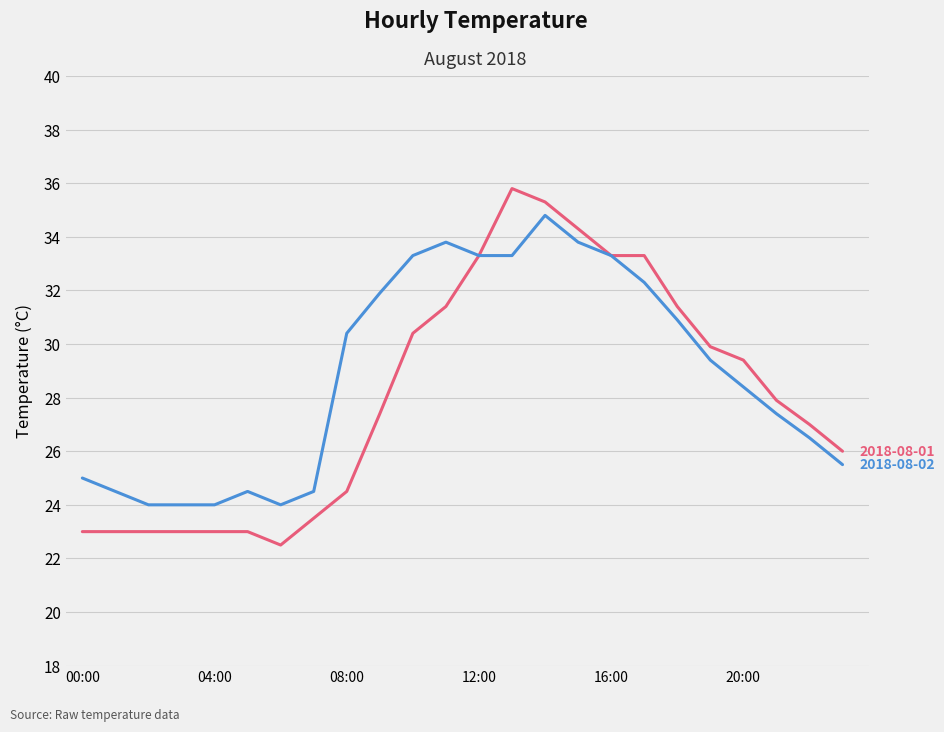

What is the smallest value displayed?

22.5